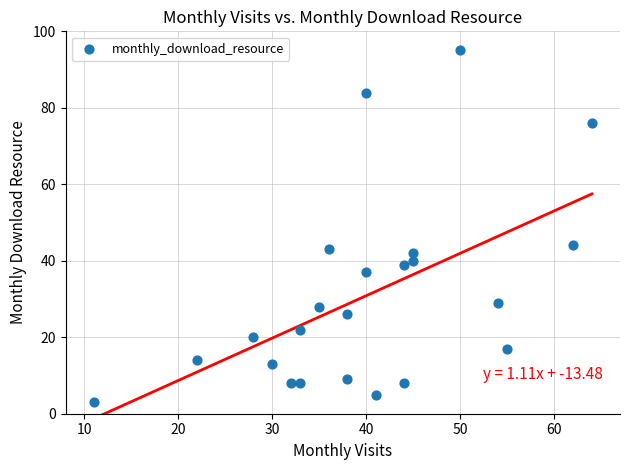

What Y value in the scatter plot is closest to 49?

44